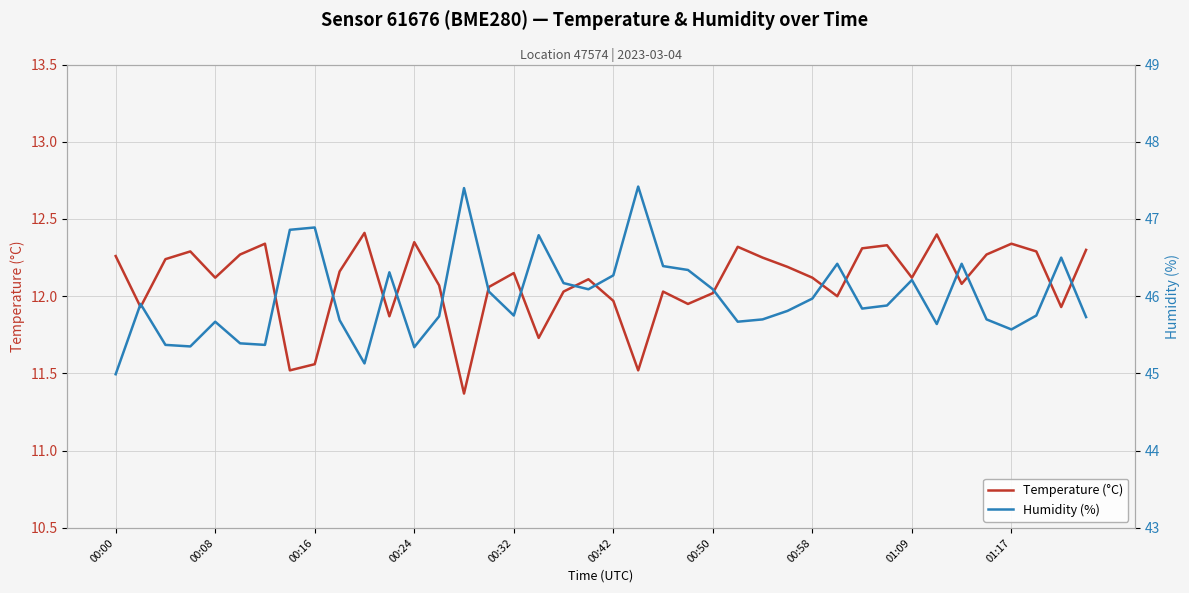

Is the value of temperature at 13 greater than the value of humidity at 00:50?

No